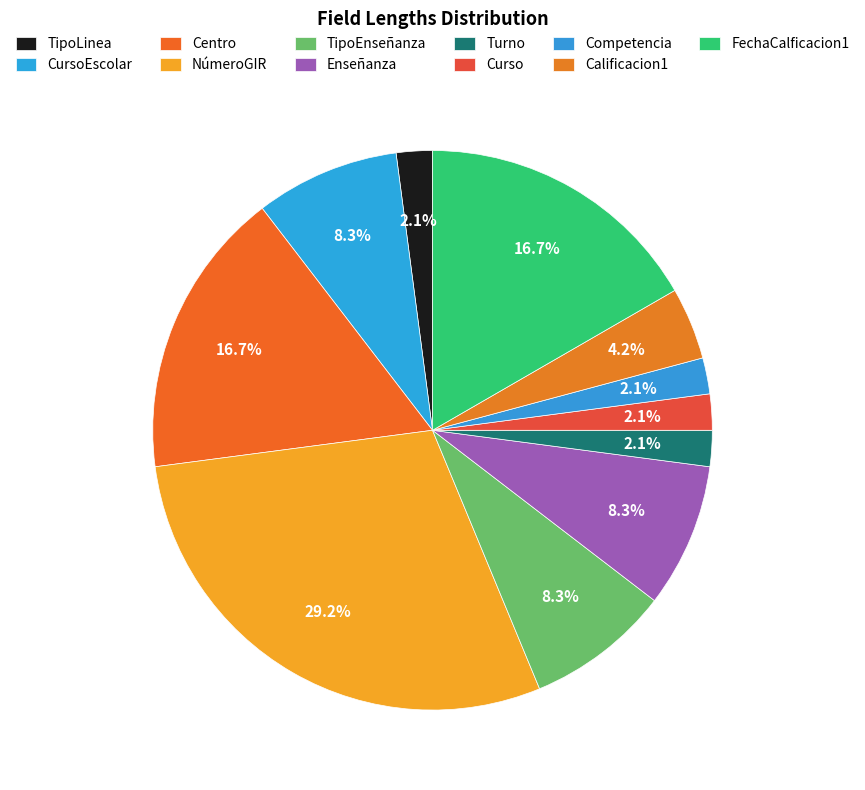

To the nearest percent, what is the difference between the largest and smallest slice percentages?

27%